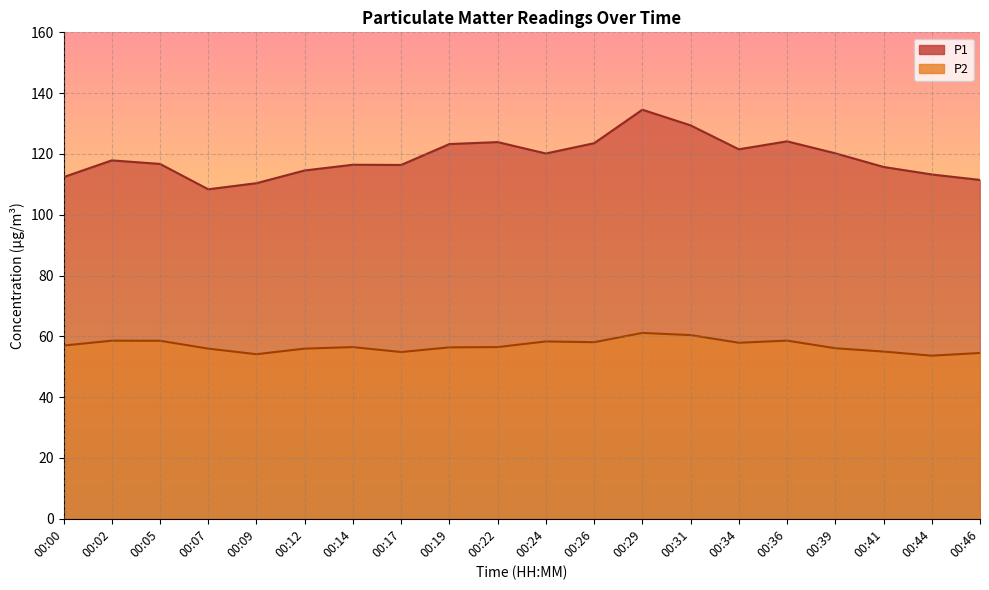

What is the sum of the P2 values at 00:19 and 00:17?

111.2